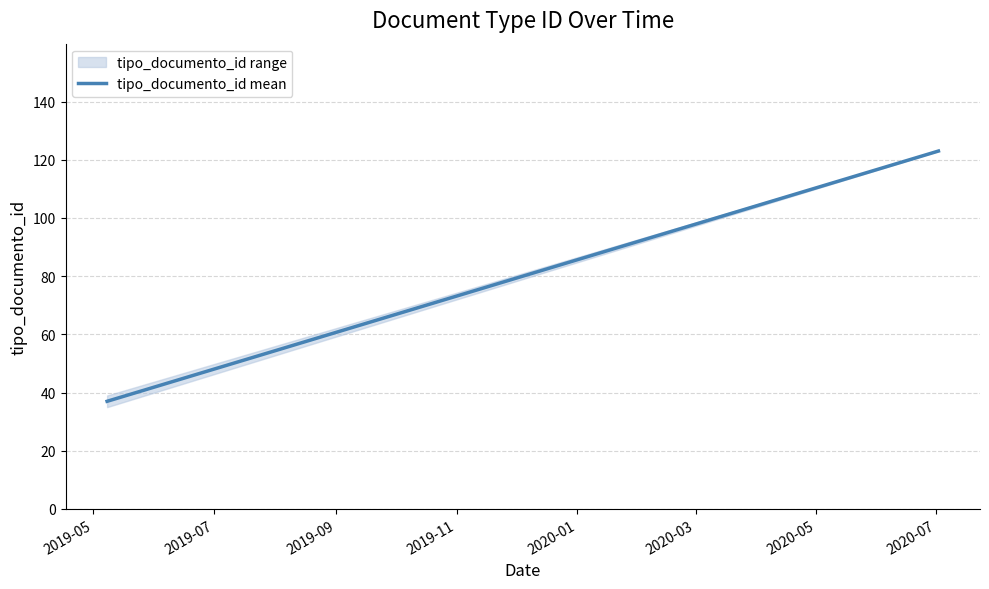

Reading left to right, list all the values displayed in this chart.

37	123